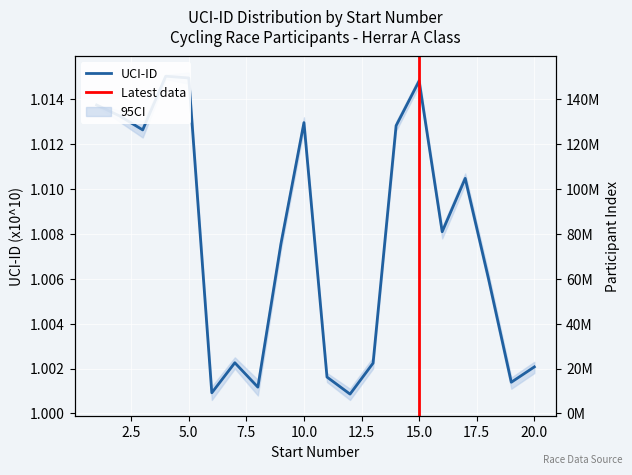

What is the greatest value displayed?

10150330984